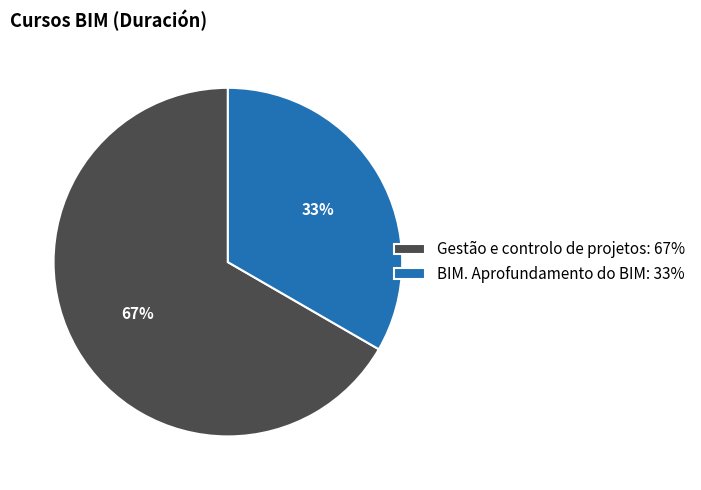

To the nearest percent, what is the combined percentage of Gestão e controlo de projetos: 67% and BIM. Aprofundamento do BIM: 33%?

100%